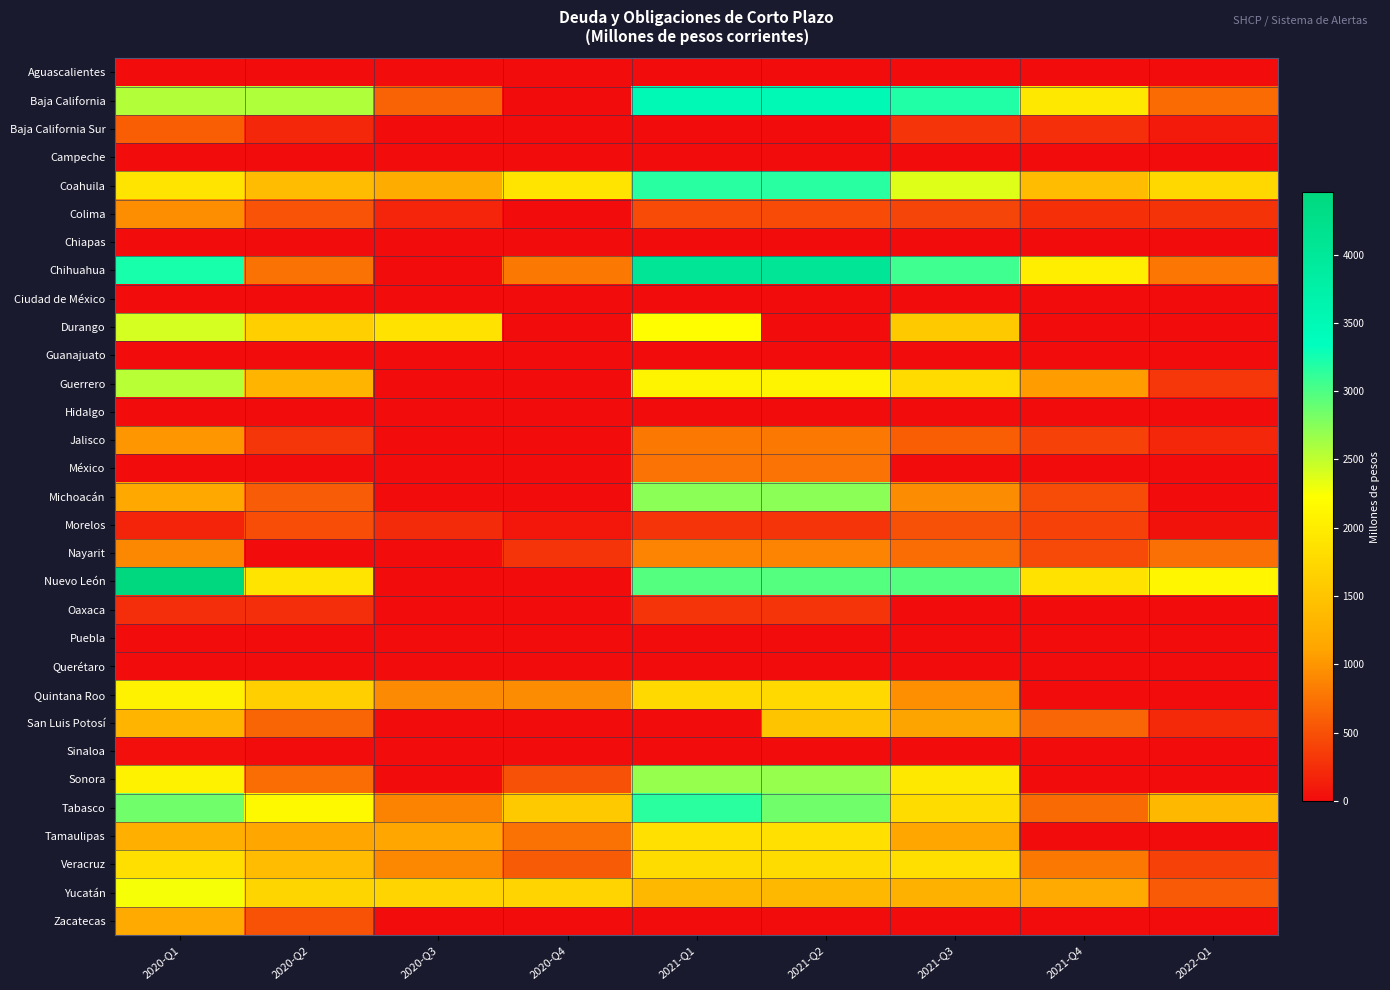

At how many categories does at least one series exceed 762?

9